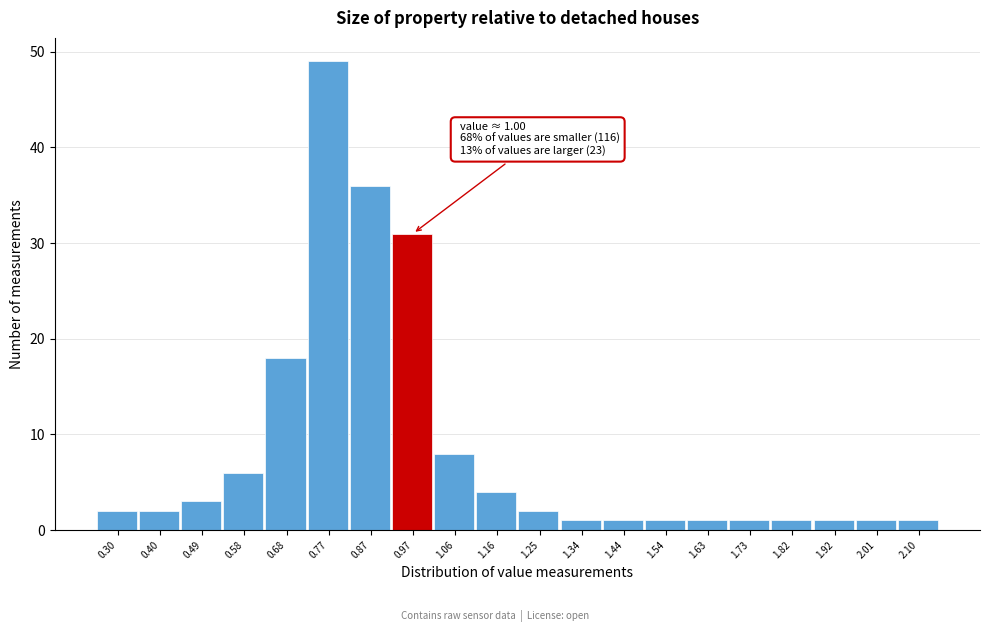

Reading left to right, list all the values displayed in this chart.

2	2	3	6	18	49	36	31	8	4	2	1	1	1	1	1	1	1	1	1